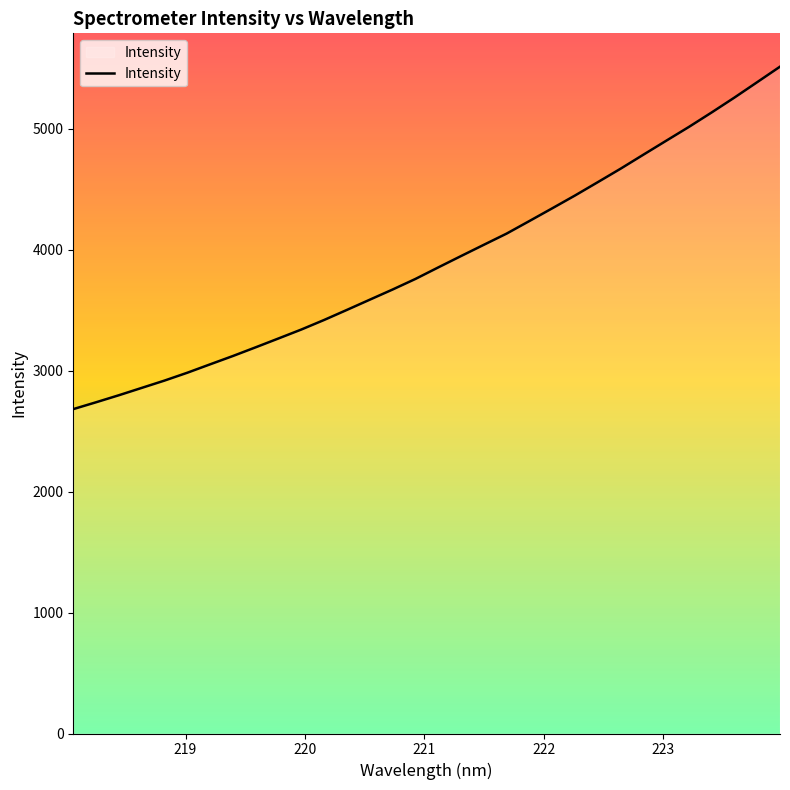

What is the difference between the maximum and minimum values?

2831.5